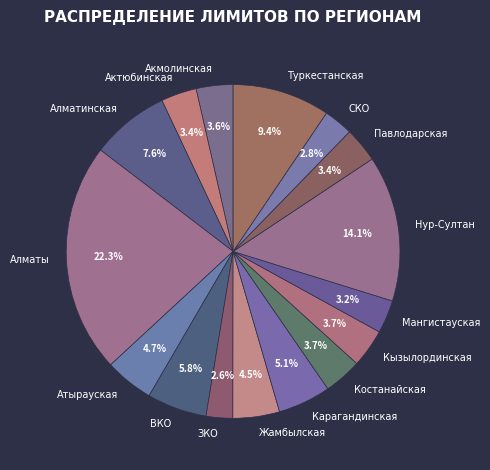

What is the largest slice in the pie chart?

Алматы